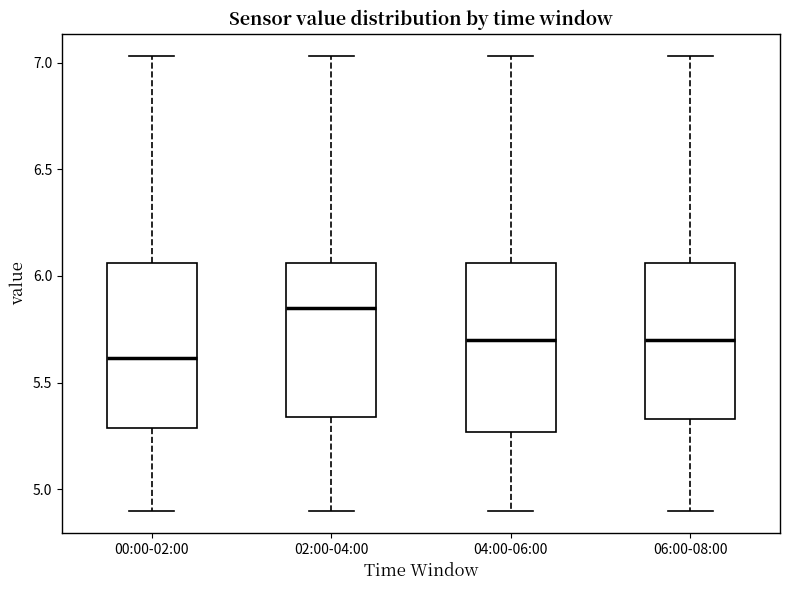

Reading left to right, transcribe this box plot: for each box, give where its median line is, the range the box spans, and where its two whiskers end, as read against the y-axis. The values are not printed on the chart, so give them approximately, as read against the axis.

00:00-02:00: median 5.60, box 5.30 to 6.05, whiskers 4.90 to 7.05
02:00-04:00: median 5.85, box 5.35 to 6.05, whiskers 4.90 to 7.05
04:00-06:00: median 5.70, box 5.25 to 6.05, whiskers 4.90 to 7.05
06:00-08:00: median 5.70, box 5.35 to 6.05, whiskers 4.90 to 7.05